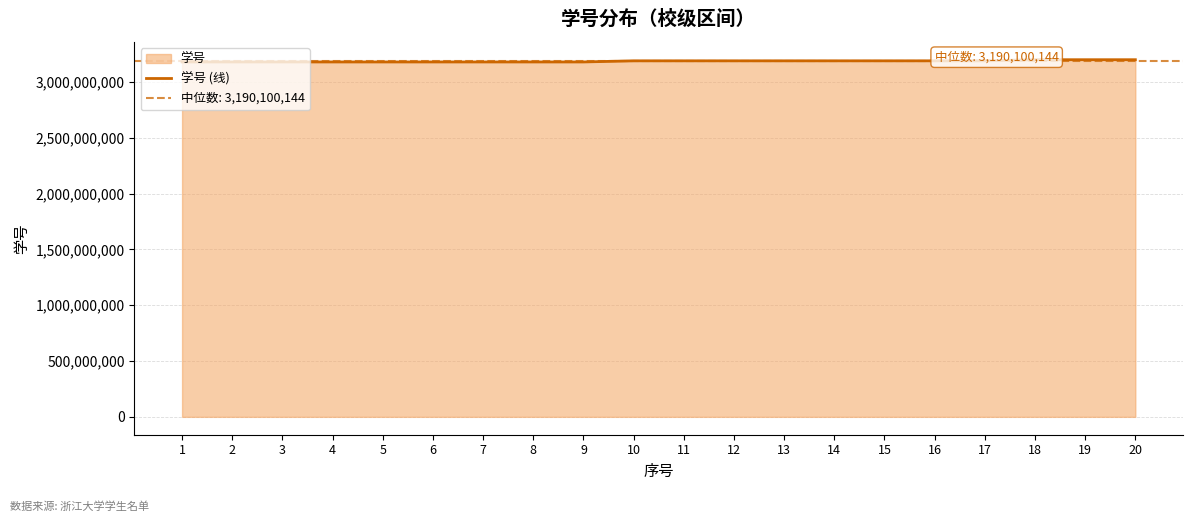

Does the chart display data point markers on the line(s)?

No